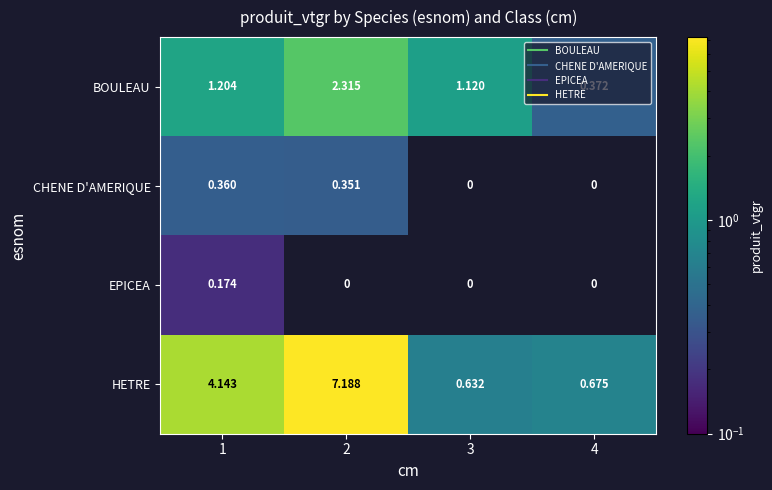

Rank the series by their maximum value, from highest to lowest.

HETRE, BOULEAU, CHENE D'AMERIQUE, EPICEA